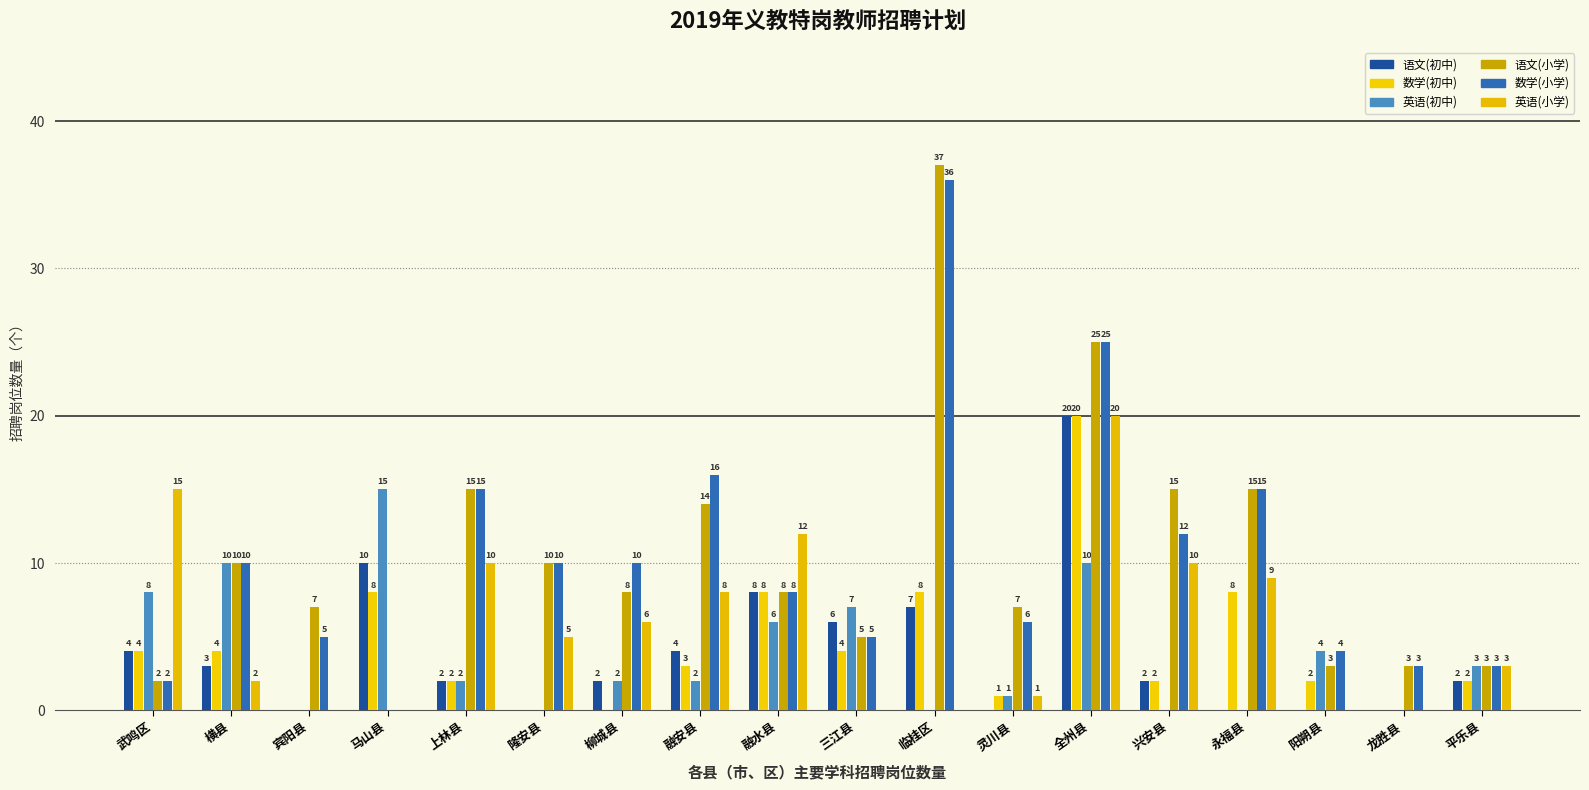

What is the average value of the 数学(小学) series?

10